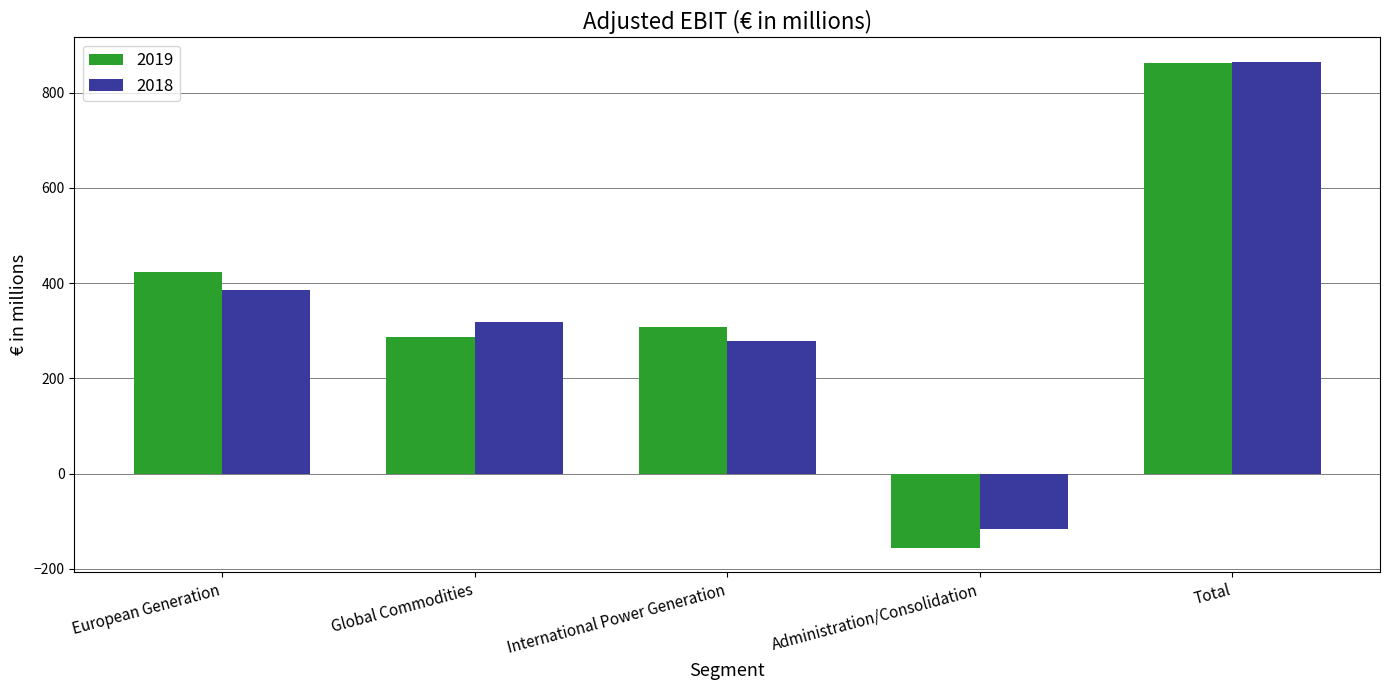

Which label corresponds to the smallest value in the chart?

Administration/Consolidation